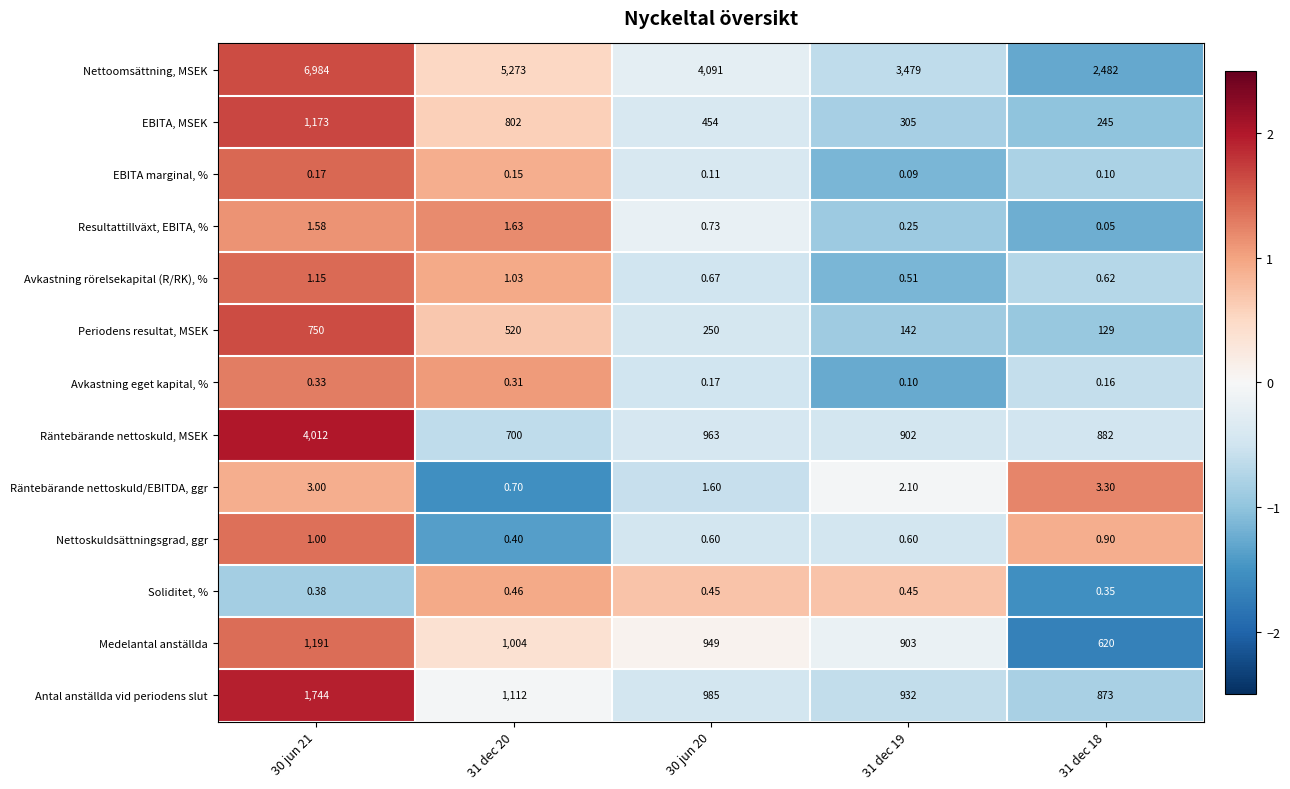

Is the value of EBITA marginal, % at 30 jun 20 greater than the value of Avkastning eget kapital, % at 31 dec 18?

No